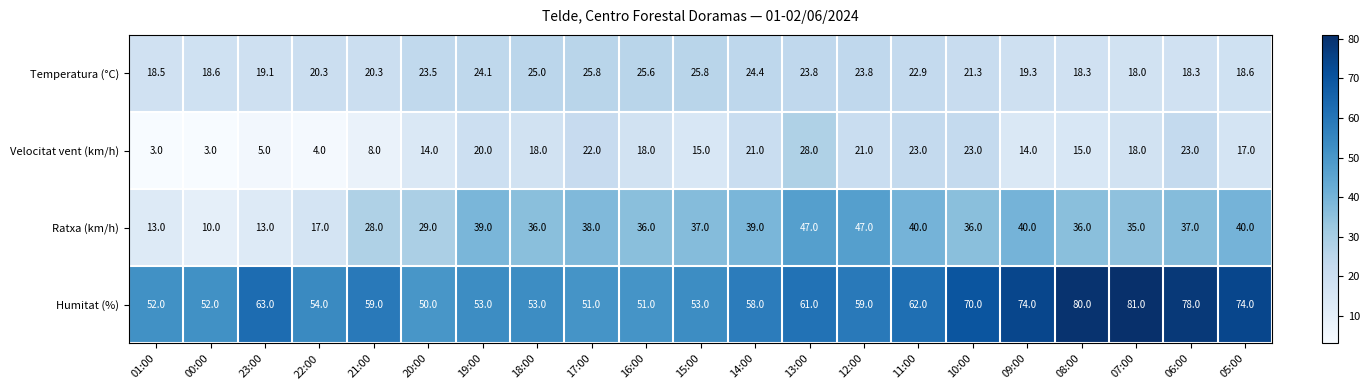

What is the difference between the Humitat (%) values at 20:00 and 18:00?

3.0